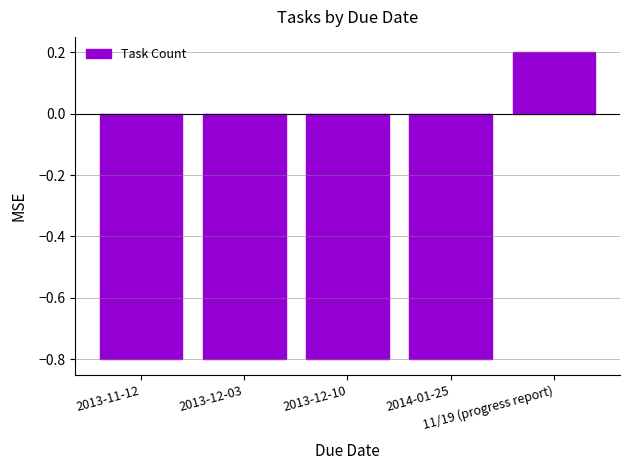

Reading left to right, list all the values displayed in this chart.

-0.8	-0.8	-0.8	-0.8	0.2